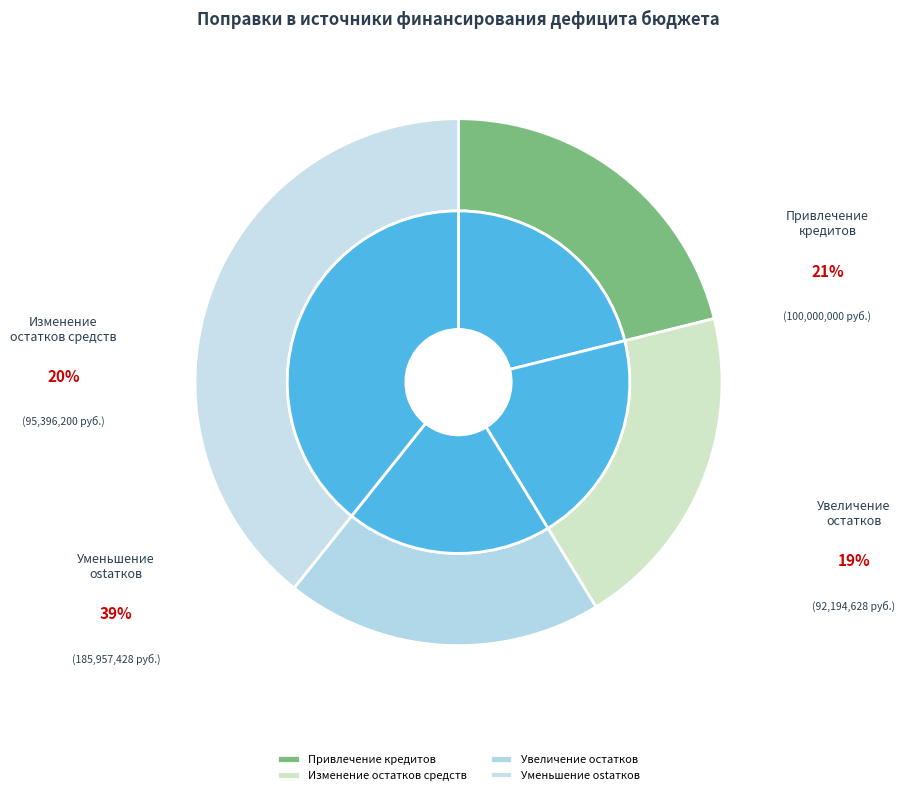

Count the number of slices in the pie.

4